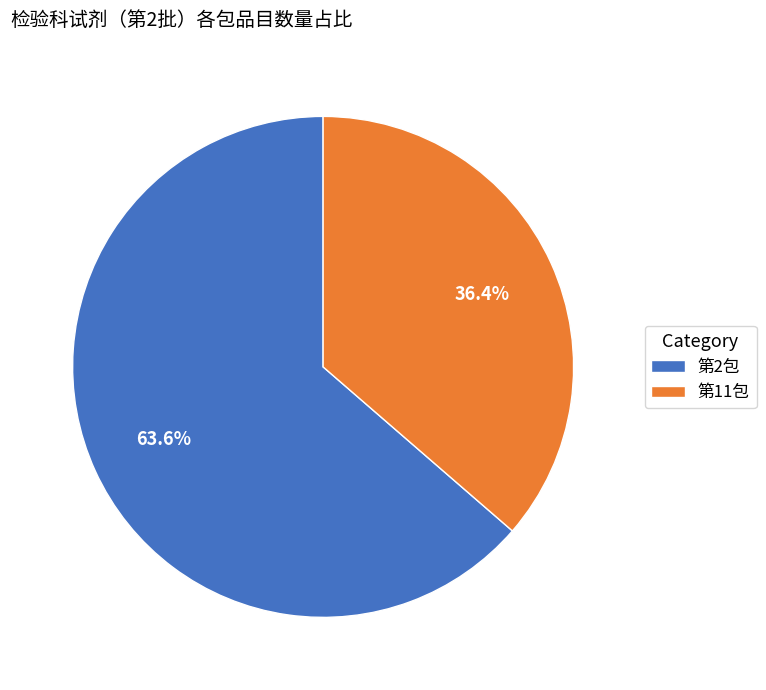

What percentage do 第11包 and 第2包 together represent?

100.0%